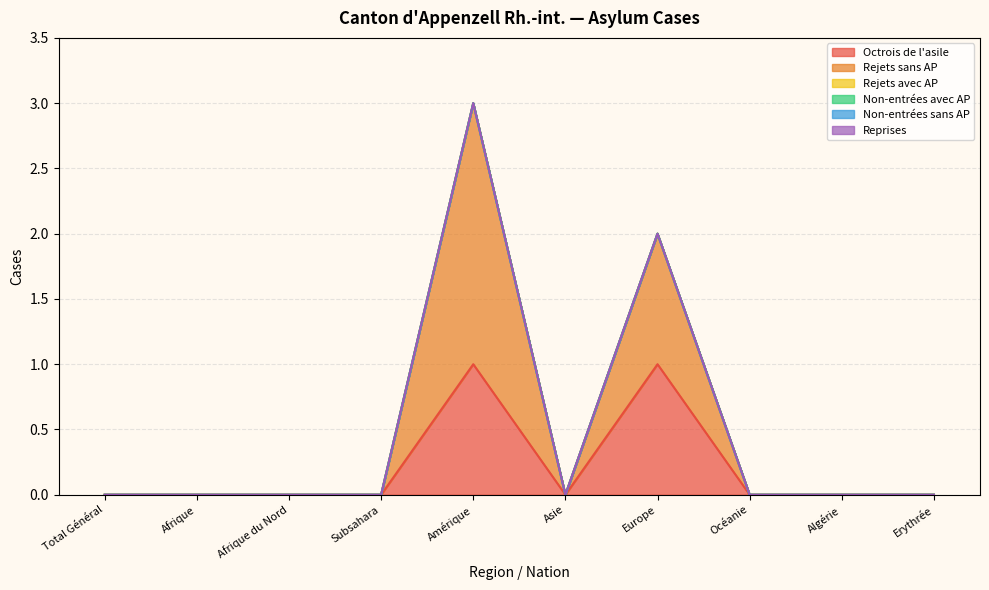

List the series in order of their peak value, lowest first.

Rejets avec AP, Non-entrées avec AP, Non-entrées sans AP, Reprises, Octrois de l'asile, Rejets sans AP